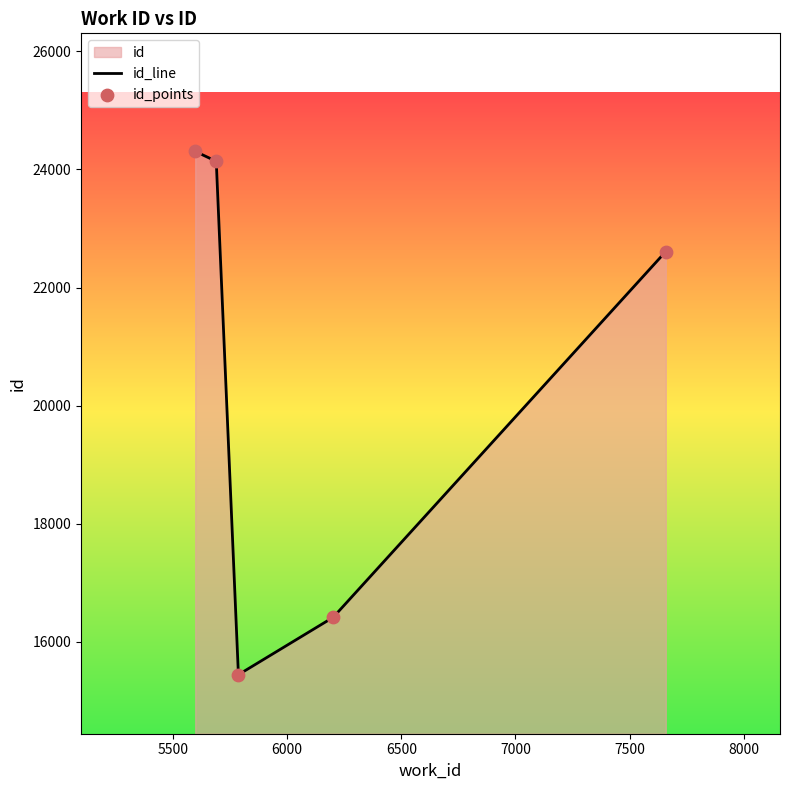

What is the maximum value shown in the chart?

24306